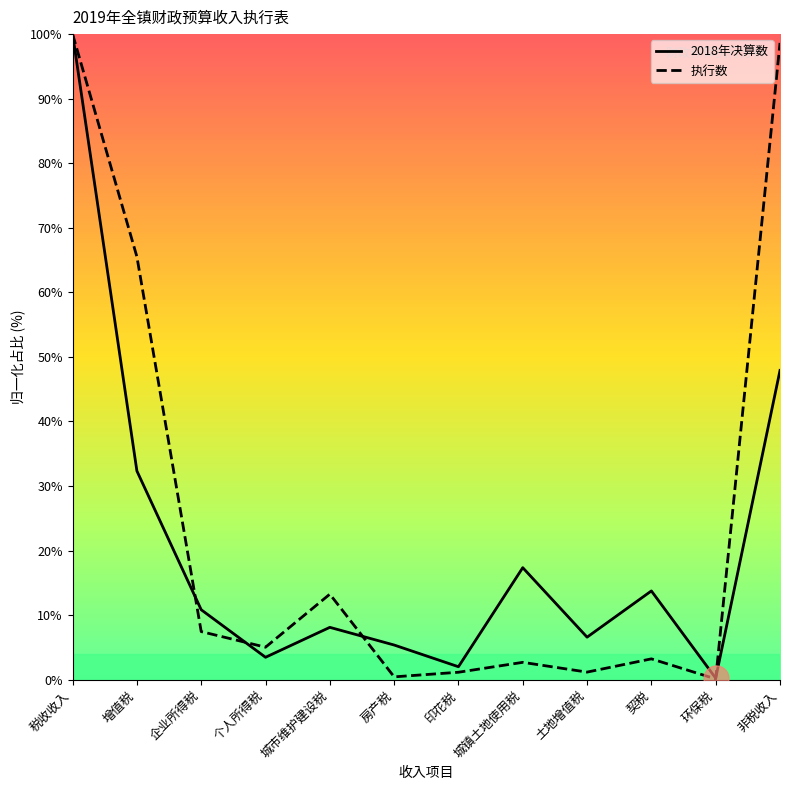

What position from the left is 城镇土地使用税?

8